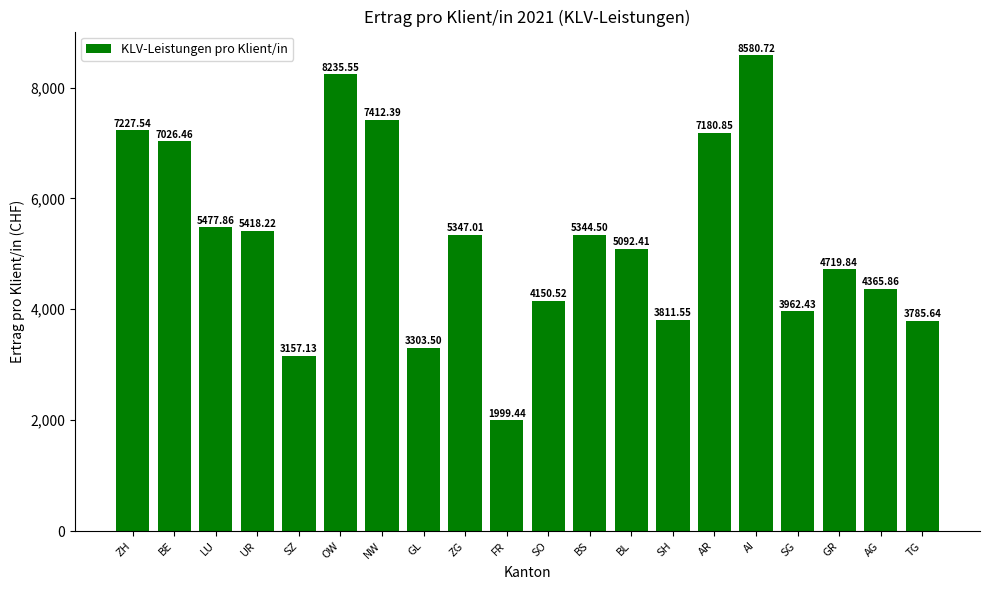

What is the difference between the values at BS and NW?

2067.9